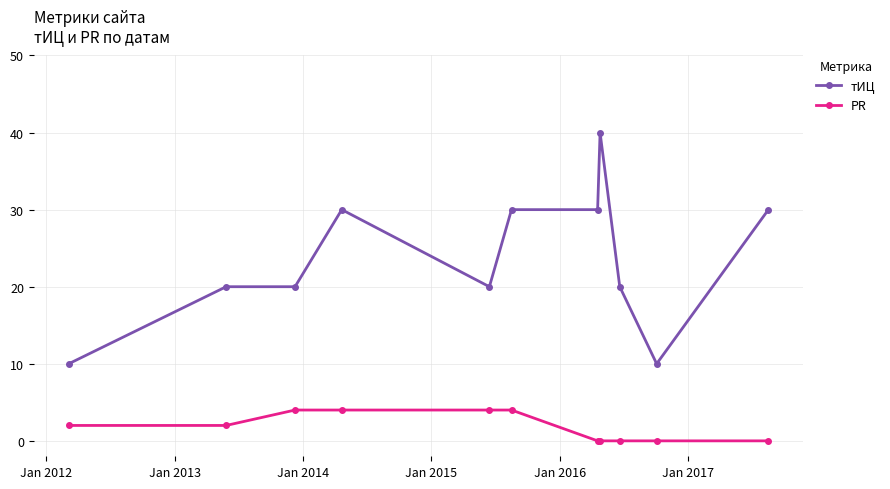

What is the highest value of the тИЦ series?

40